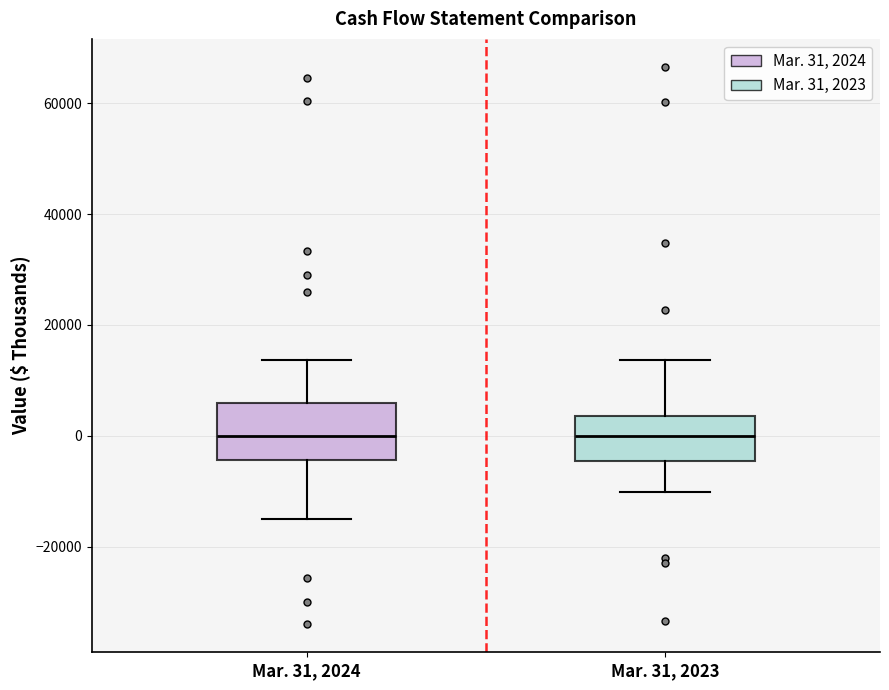

Where does the median line of the box for Mar. 31, 2024 sit on the y-axis? The values are not printed on the chart, so give them approximately, as read against the axis.

0